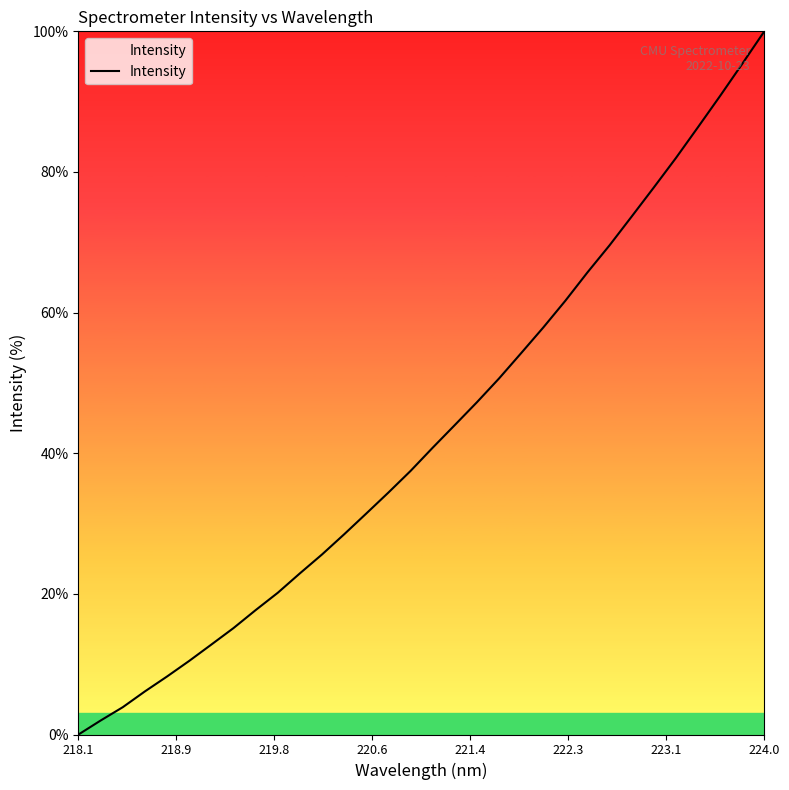

What is the maximum value shown in the chart?

100.0